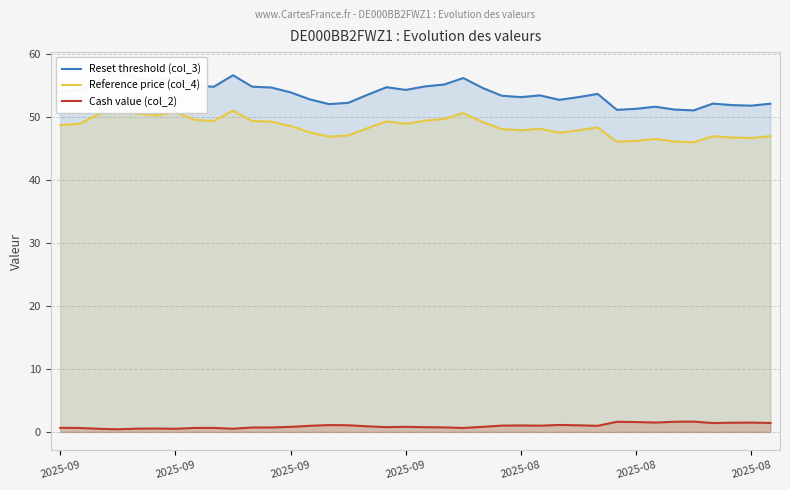

What is the average value of the Reference price (col_4) series?

48.4